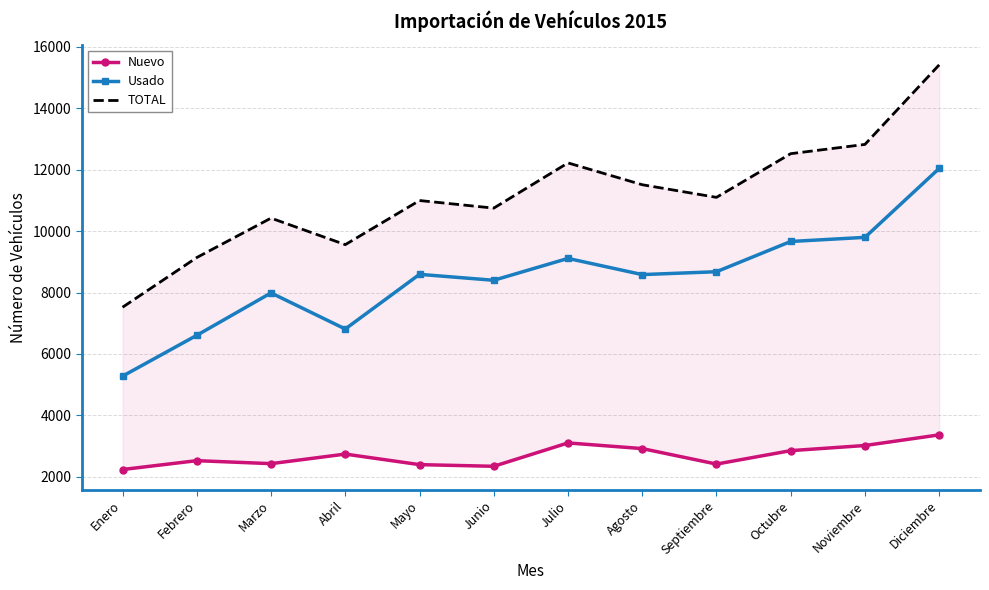

What is the maximum value for Nuevo?

3369